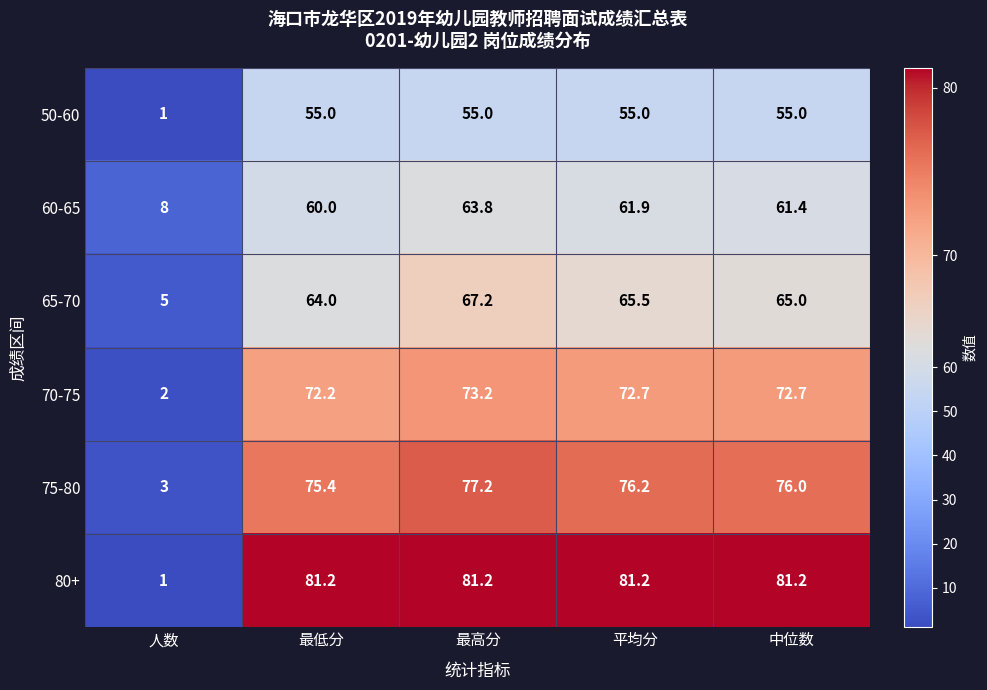

What is the minimum value shown in the chart?

1.0